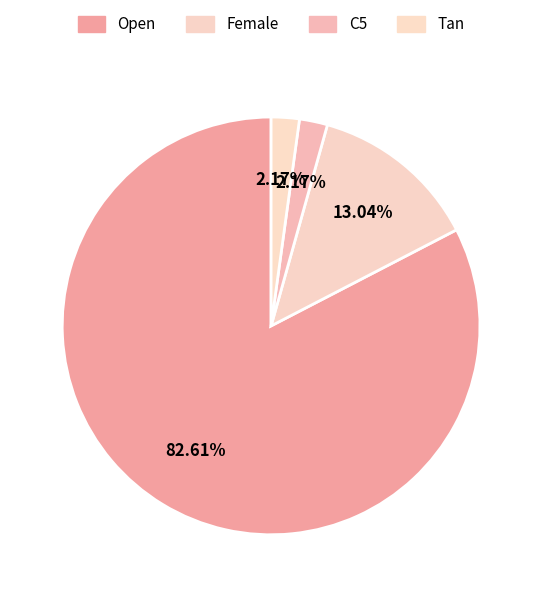

Approximately how many times larger is the value at Open compared to Tan?

38.0